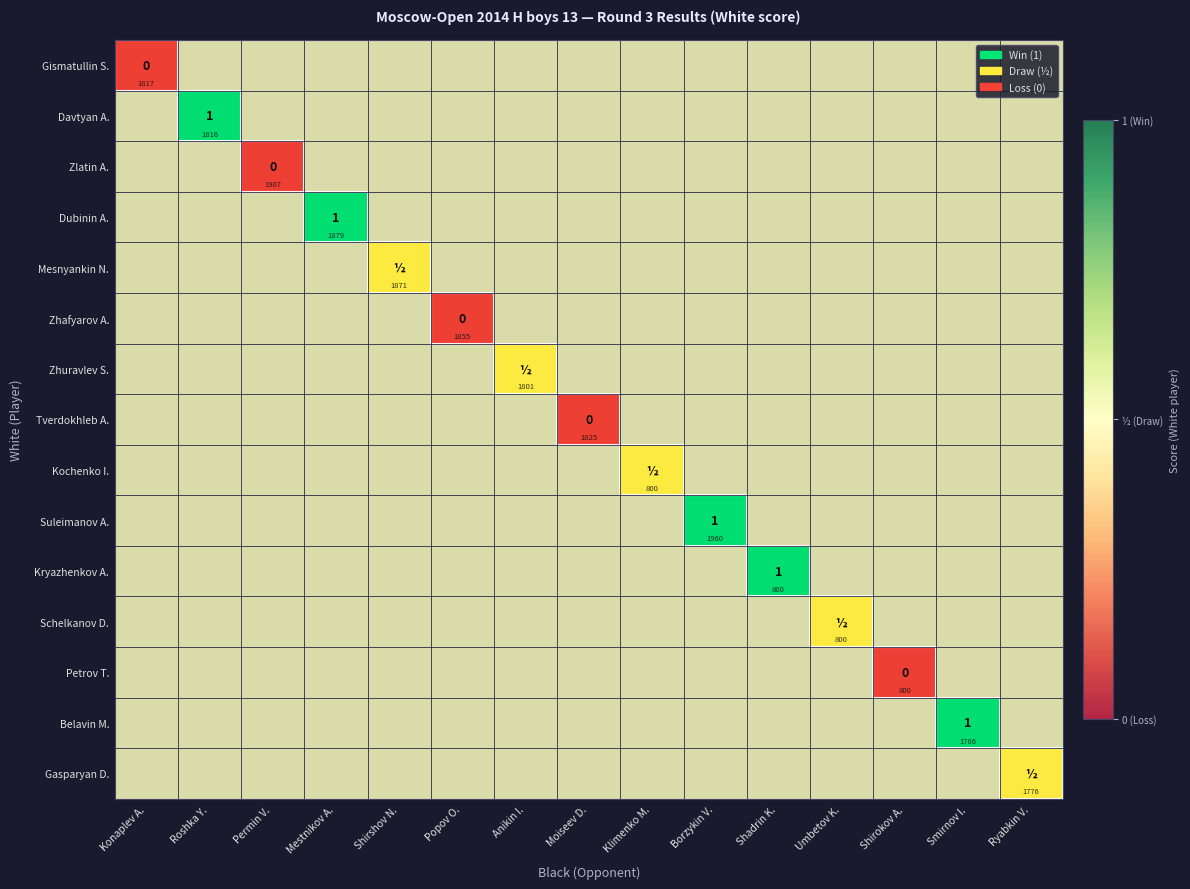

True or false: Zhuravlev S. has a value of 0.8 at Shirshov N..

False